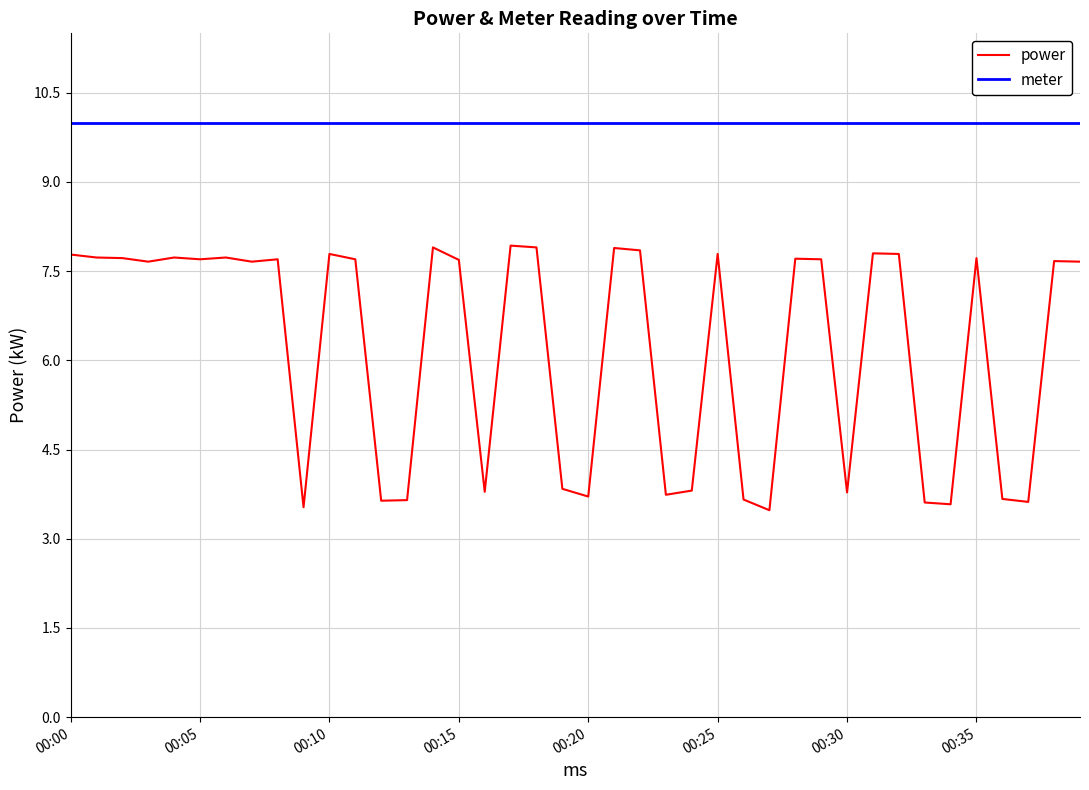

Which series has the largest total across all categories?

meter